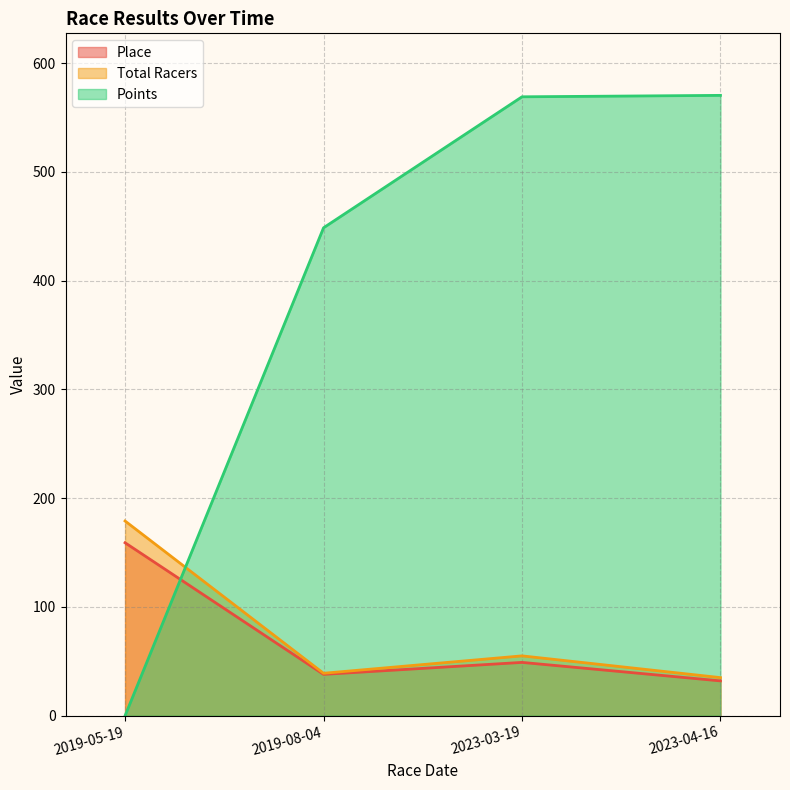

True or false: Points has more than 2 interior local peaks.

False